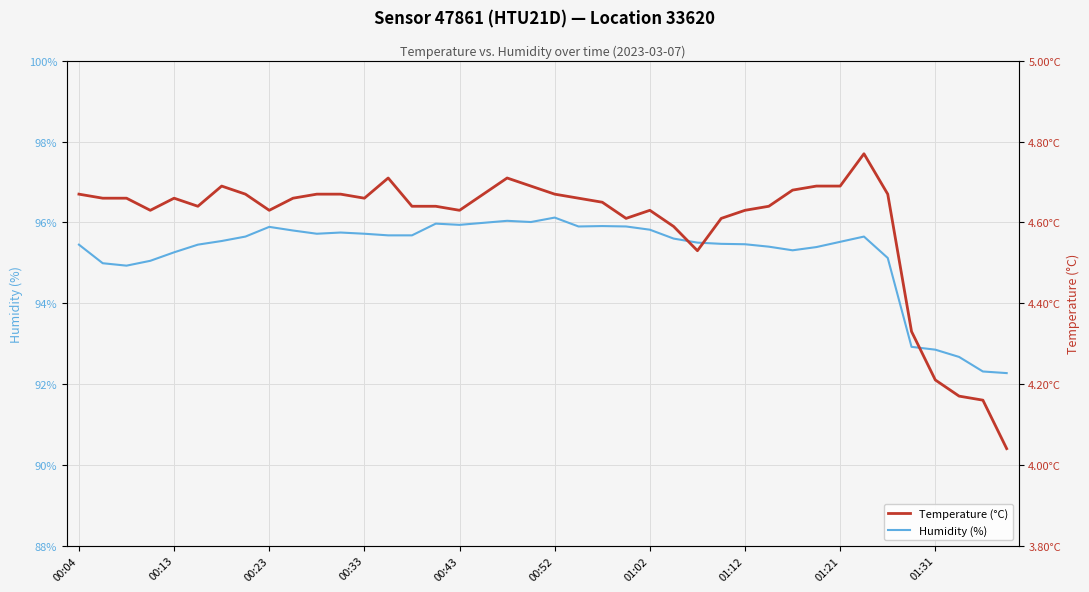

What position from the right is 35?

5